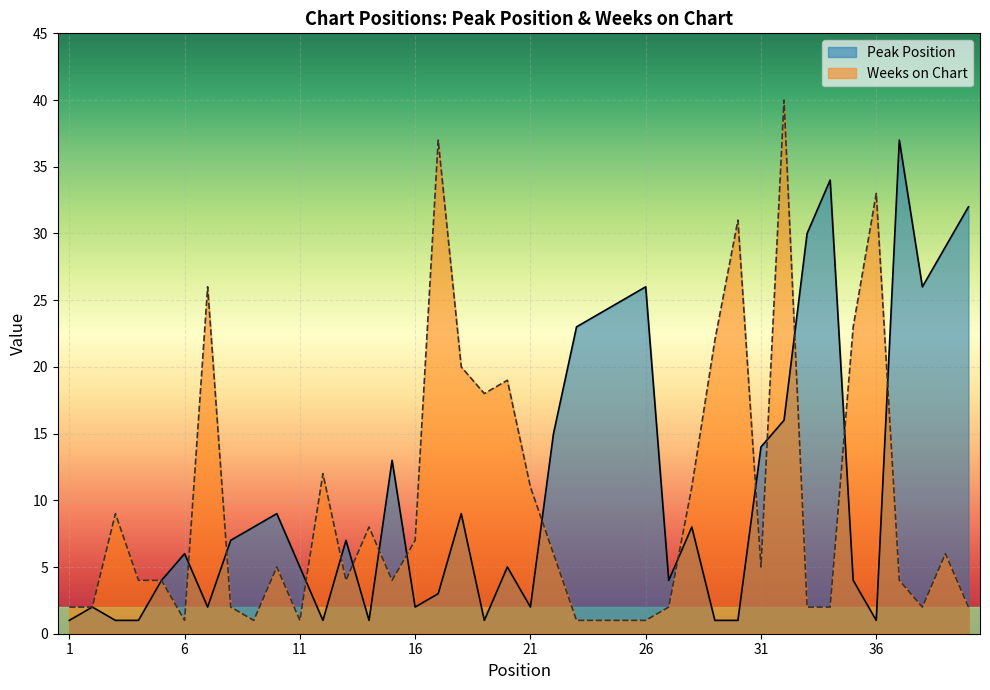

Rank the series by their maximum value, from lowest to highest.

Peak Position, Weeks on Chart